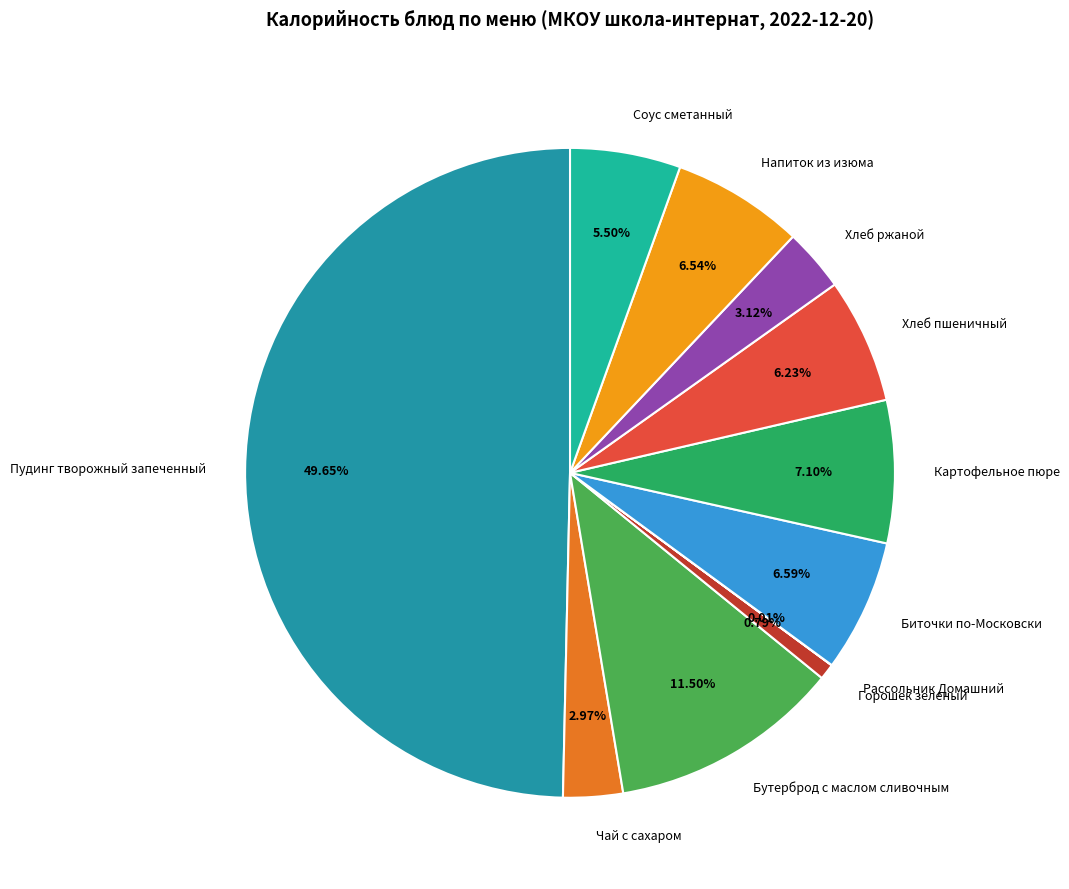

Is Хлеб ржаной the majority of the pie?

No